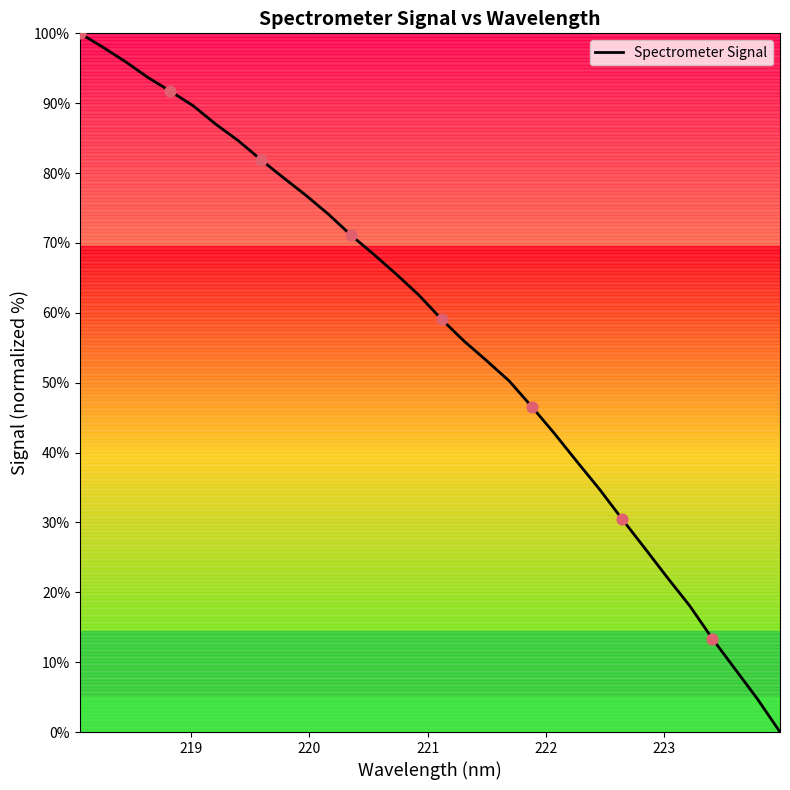

What is the maximum value shown in the chart?

100.0